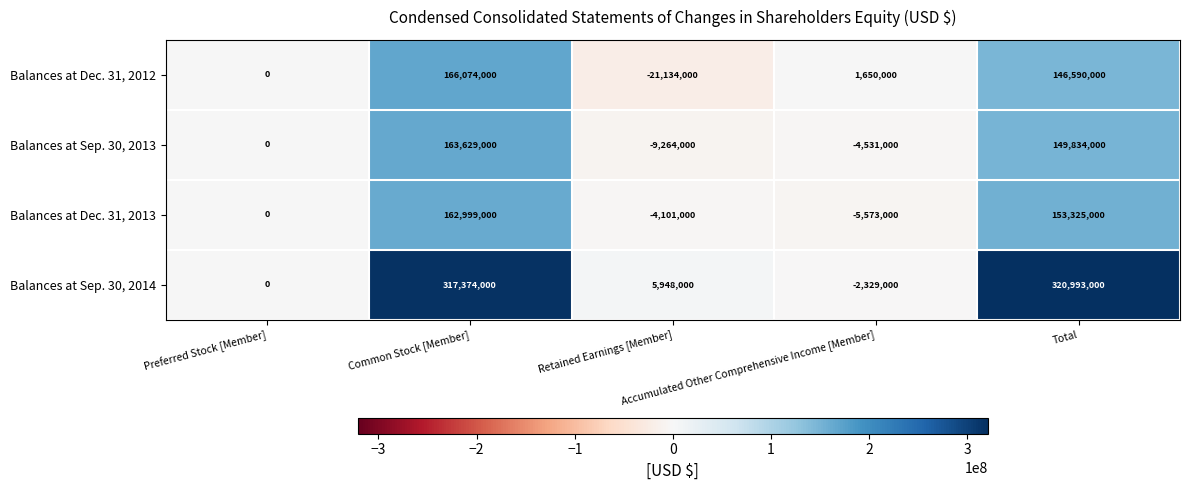

Count the number of data series in this chart.

4